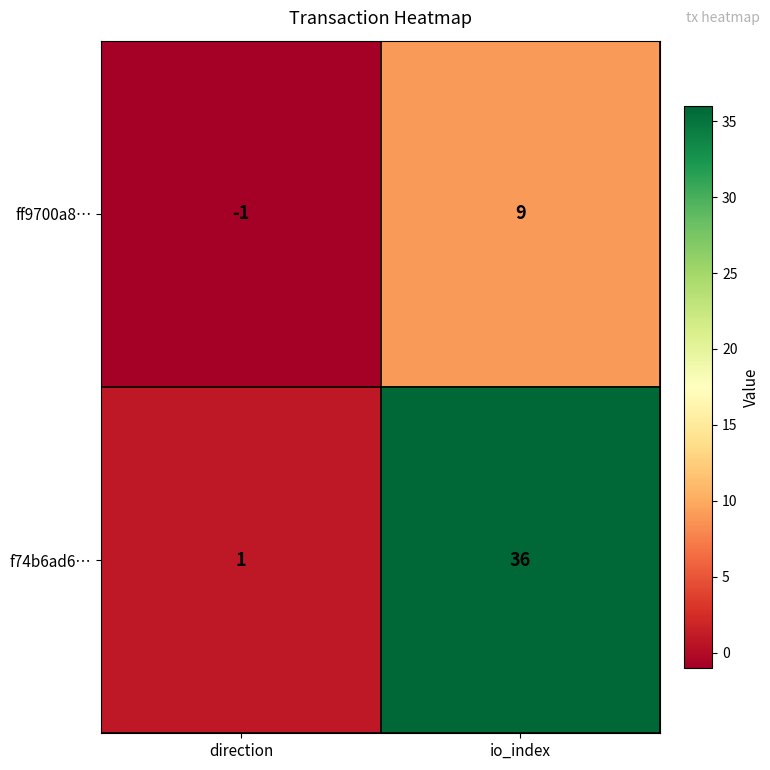

At which category is the sum across all series the highest?

io_index